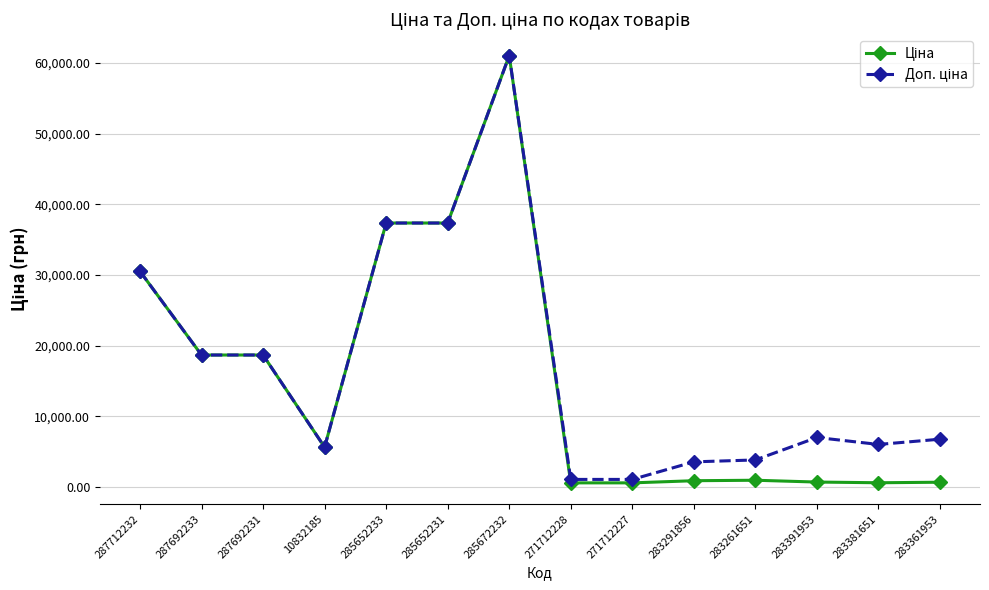

At which category does the chart reach its peak across all series?

285672232